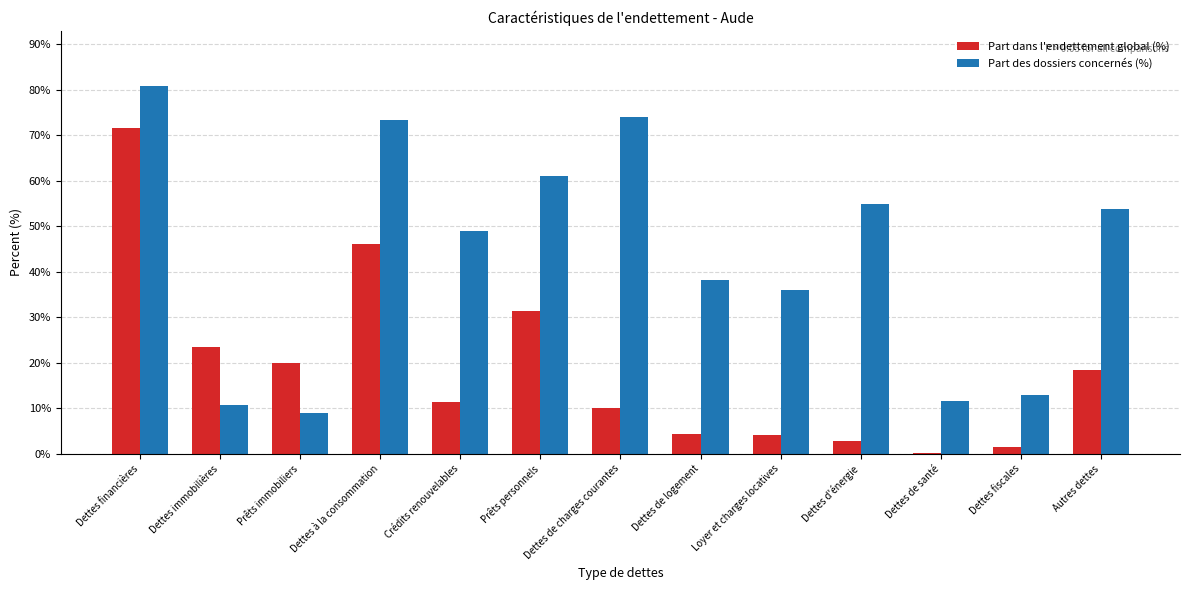

What is the sum of the Part dans l'endettement global (%) values at Dettes d'énergie and Dettes de logement?

7.2